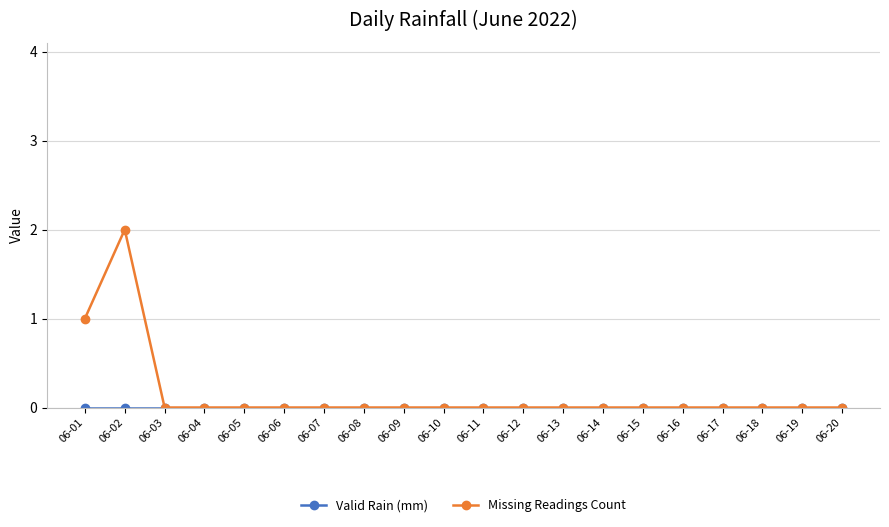

What is the greatest value displayed?

2